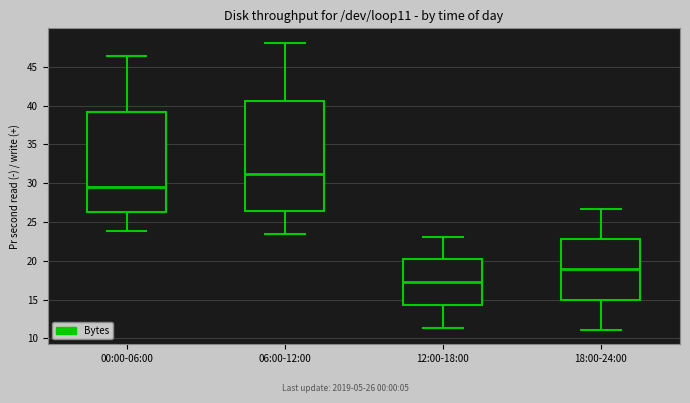

Which box's median line is the lowest?

12:00-18:00